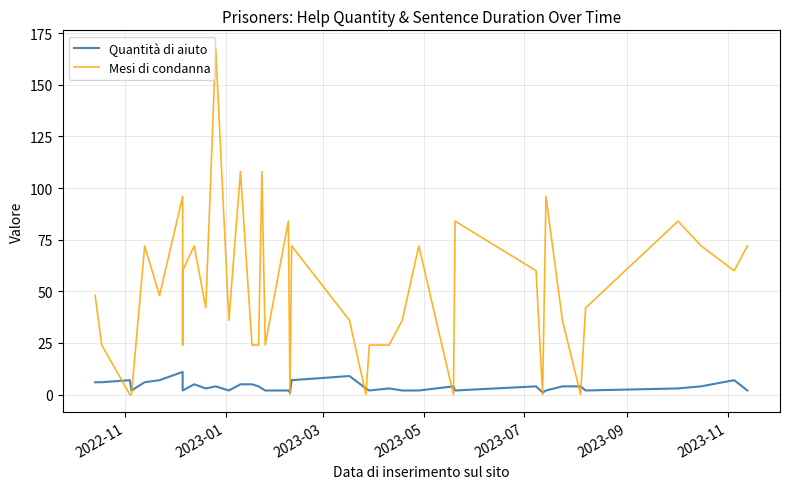

Reading right to left, what are all the values shown in this chart?

Quantità di aiuto: 2	7	4	3	2	4	4	2	1	4	2	4	2	2	3	2	3	9	7	1	2	2	2	3	4	5	5	2	4	3	5	2	2	11	7	6	2	7	6	6
Mesi di condanna: 72	60	72	84	42	0	36	96	0	60	84	0	72	36	24	24	0	36	72	0	84	24	24	108	24	24	108	36	168	42	72	60	24	96	48	72	0	0	24	48